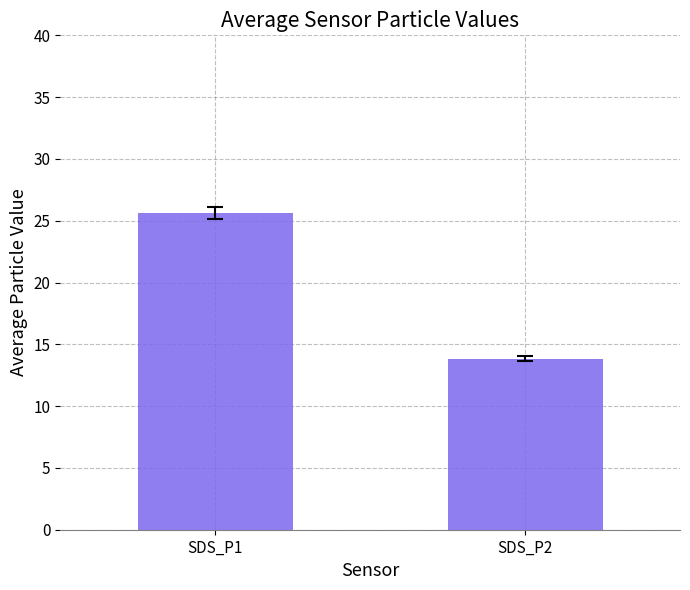

Read the value at SDS_P2.

13.8